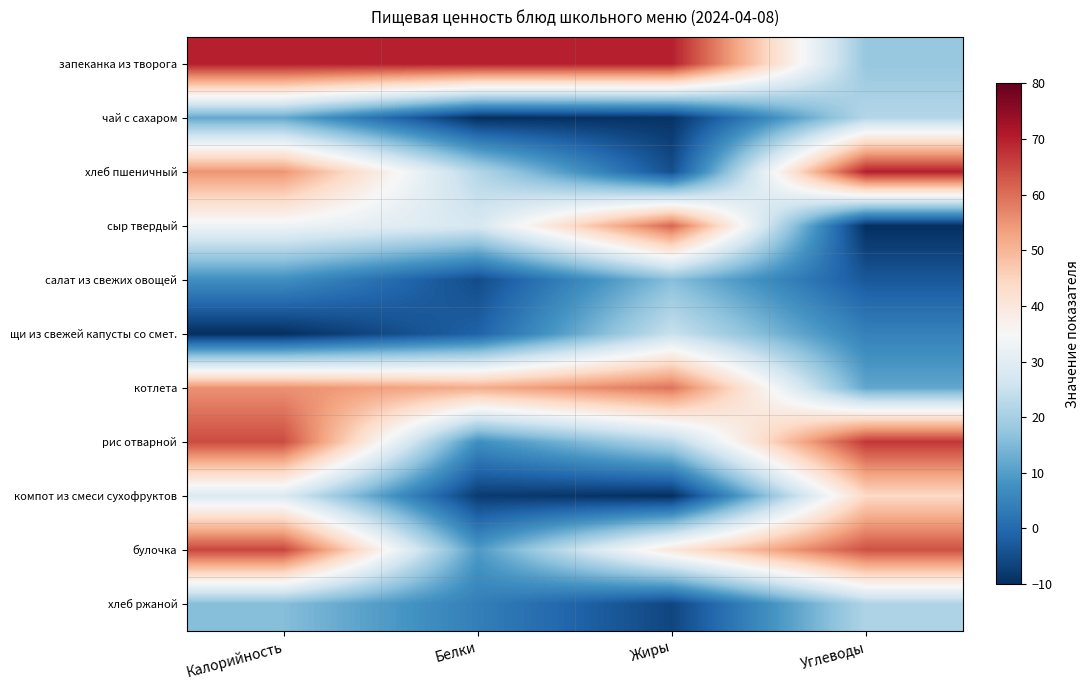

What is the total value across all series at Белки?

167.6